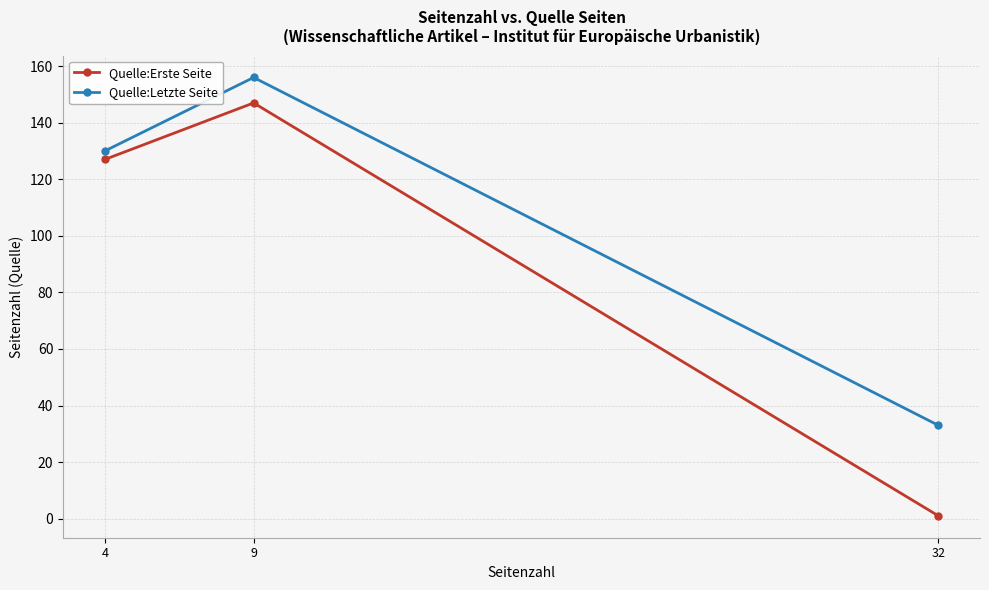

At which label is Quelle:Letzte Seite closest to 94?

4